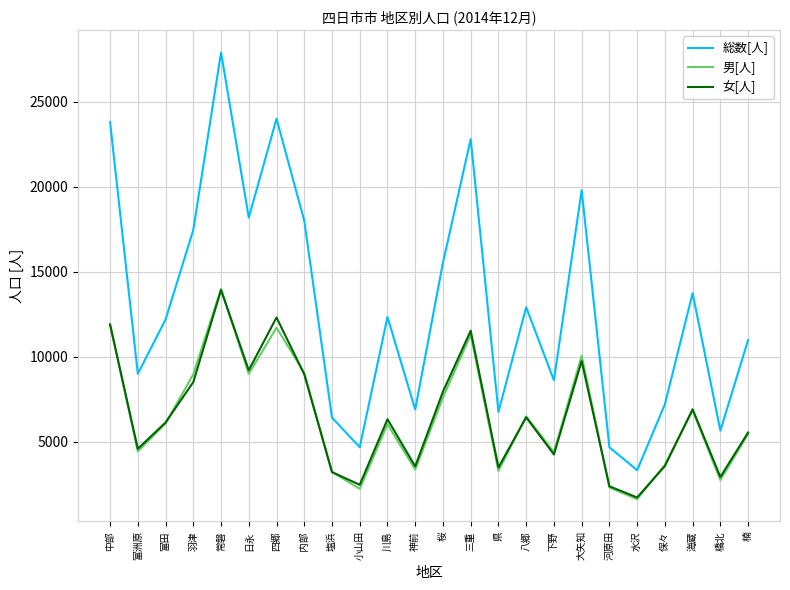

What is the spread (max minus min) of values at 海蔵?

6901